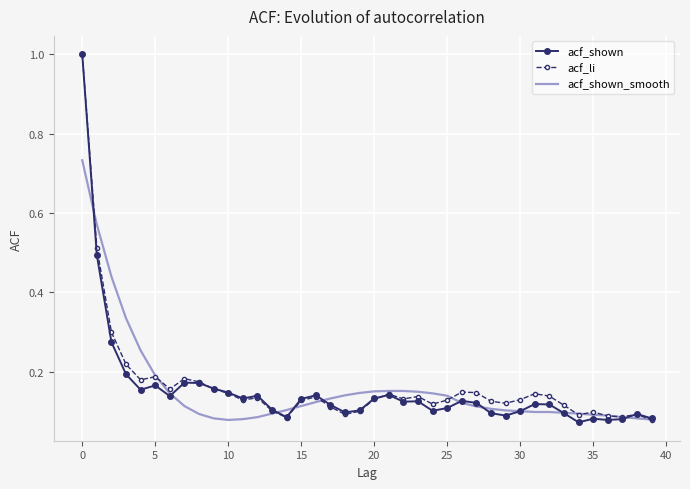

What is the greatest value displayed?

1.0